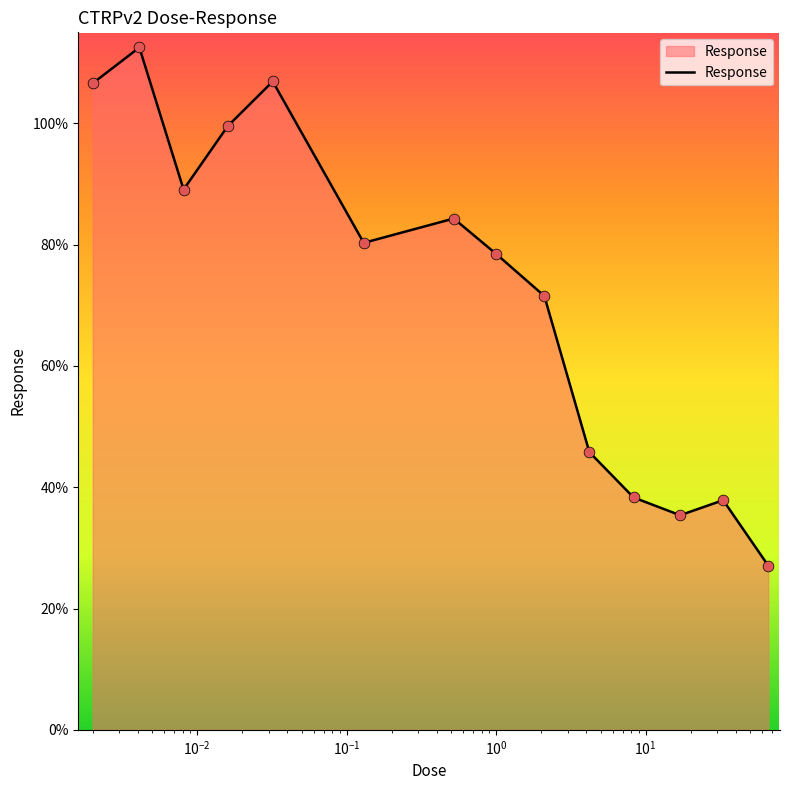

What is the maximum value shown in the chart?

112.5